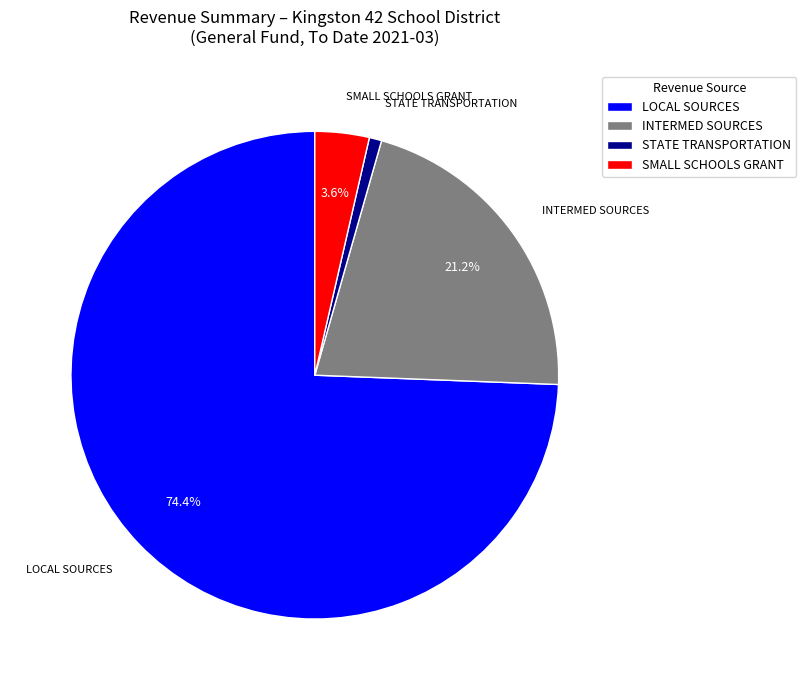

Which slice is the smallest?

STATE TRANSPORTATION